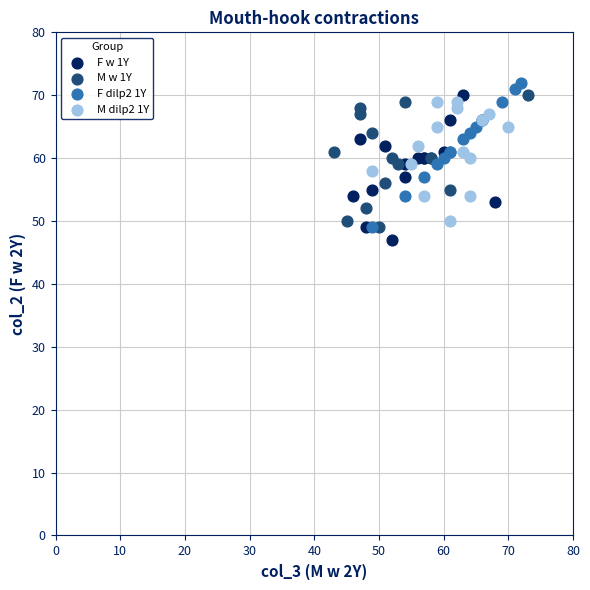

What are all the series names shown in the legend?

F w 1Y, M w 1Y, F dilp2 1Y, M dilp2 1Y